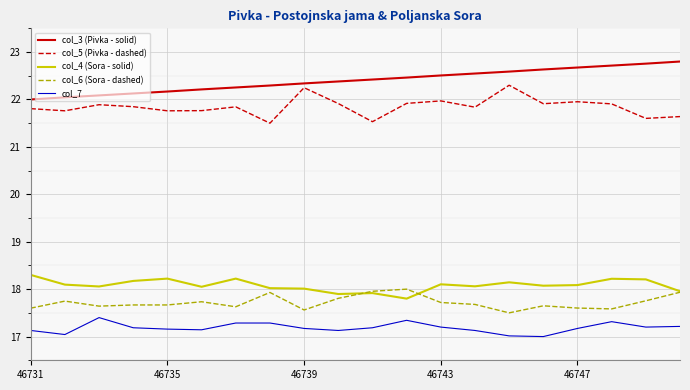

List the series in order of their peak value, lowest first.

col_7, col_6 (Sora - dashed), col_4 (Sora - solid), col_5 (Pivka - dashed), col_3 (Pivka - solid)